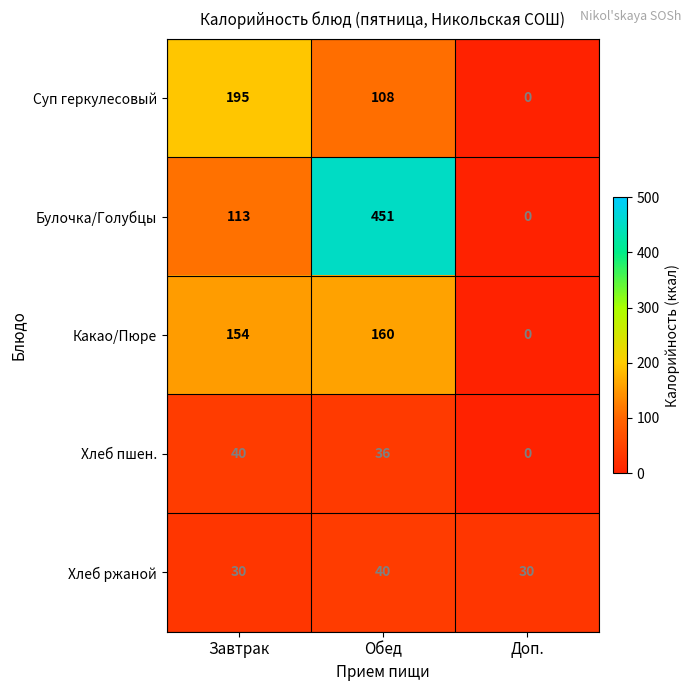

Reading left to right, list all the values displayed in this chart.

Суп геркулесовый: Завтрак=195	Обед=108	Доп.=0
Булочка/Голубцы: Завтрак=113	Обед=451	Доп.=0
Какао/Пюре: Завтрак=154	Обед=160	Доп.=0
Хлеб пшен.: Завтрак=40	Обед=36	Доп.=0
Хлеб ржаной: Завтрак=30	Обед=40	Доп.=30